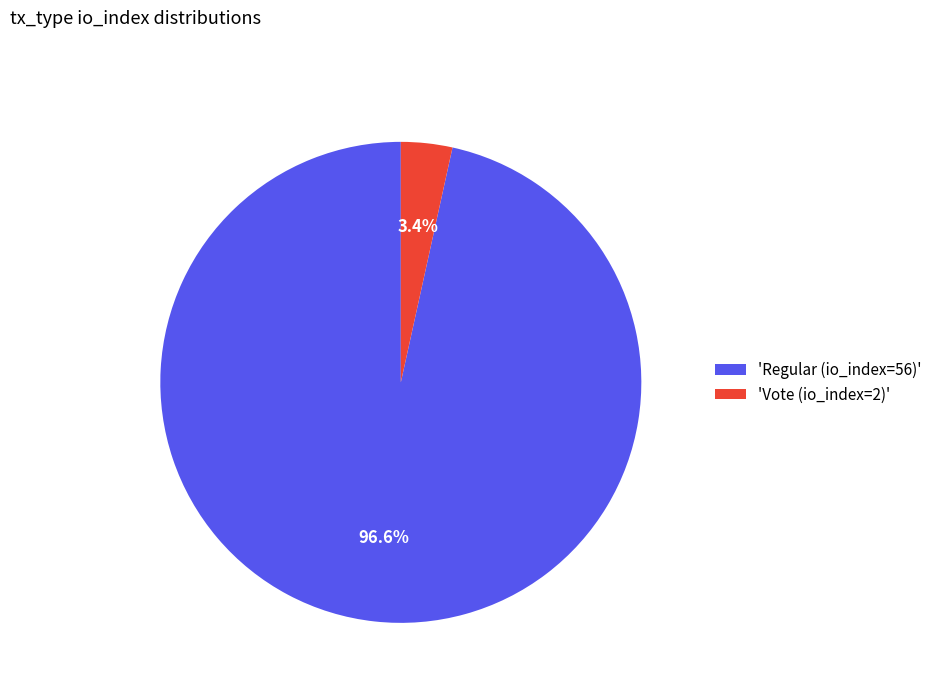

Which has a higher value, 'Vote (io_index=2)' or 'Regular (io_index=56)'?

'Regular (io_index=56)'